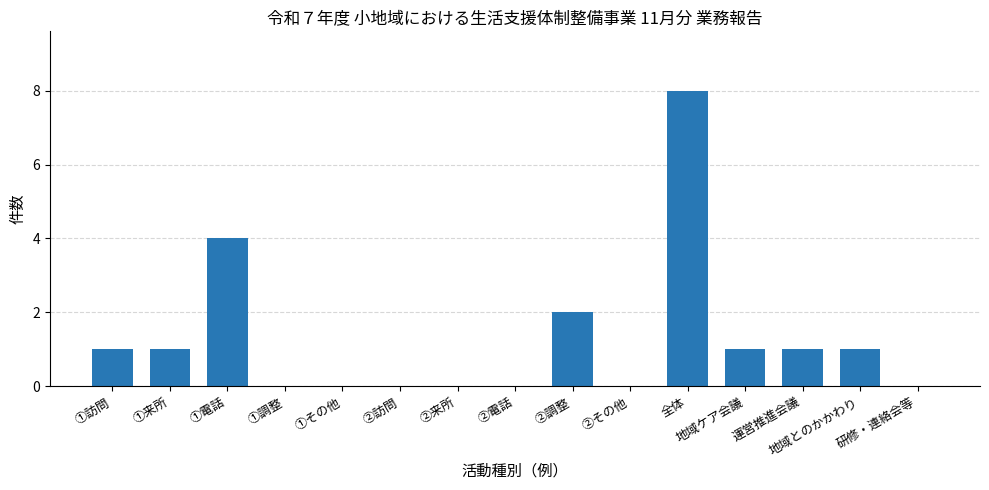

What is the maximum value shown in the chart?

8